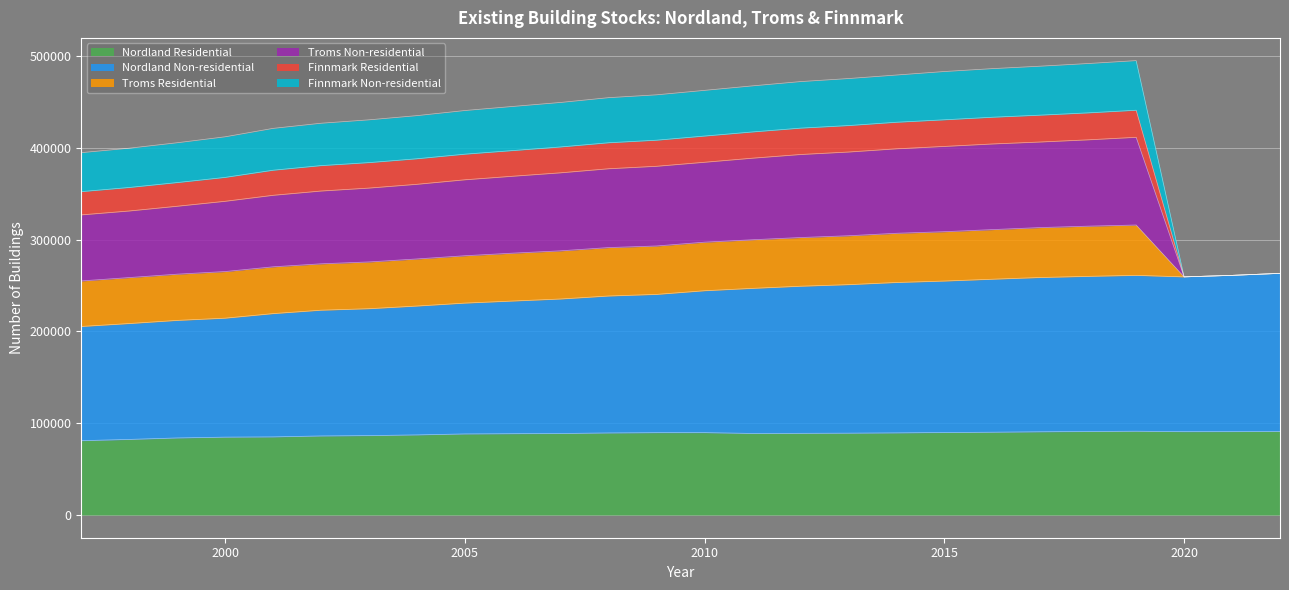

True or false: Nordland Residential and Nordland Non-residential intersect in this chart.

False